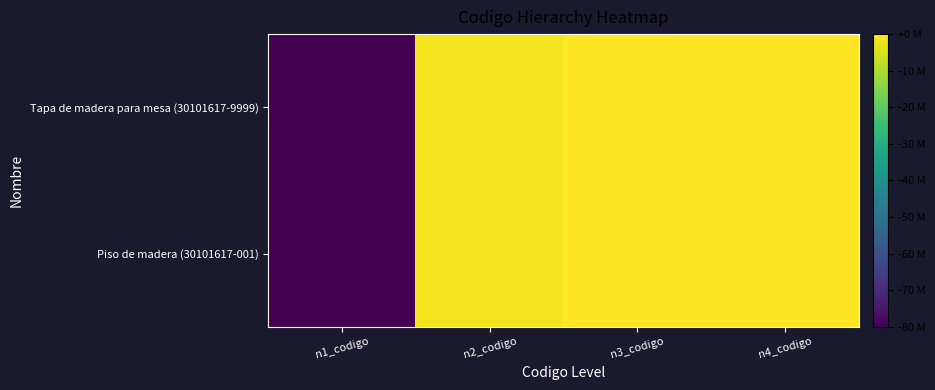

Reading left to right, transcribe all the data shown in this chart.

Piso de madera (30101617-001): n1_codigo=30000000	n2_codigo=30100000	n3_codigo=30101600	n4_codigo=30101617
Tapa de madera para mesa (30101617-9999): n1_codigo=30000000	n2_codigo=30100000	n3_codigo=30101600	n4_codigo=30101617